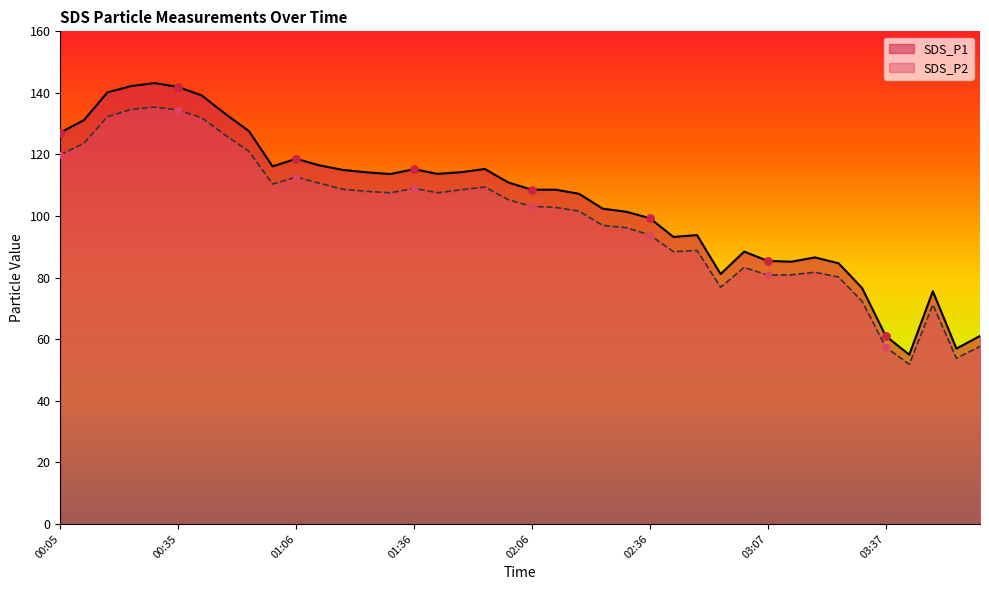

At how many categories does at least one series exceed 53?

40